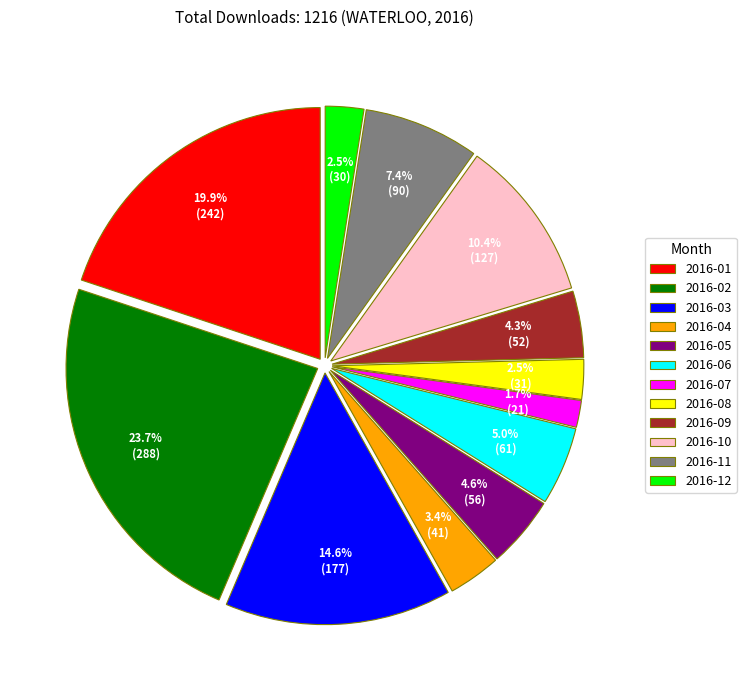

True or false: 2016-07 accounts for 13% of the total.

False